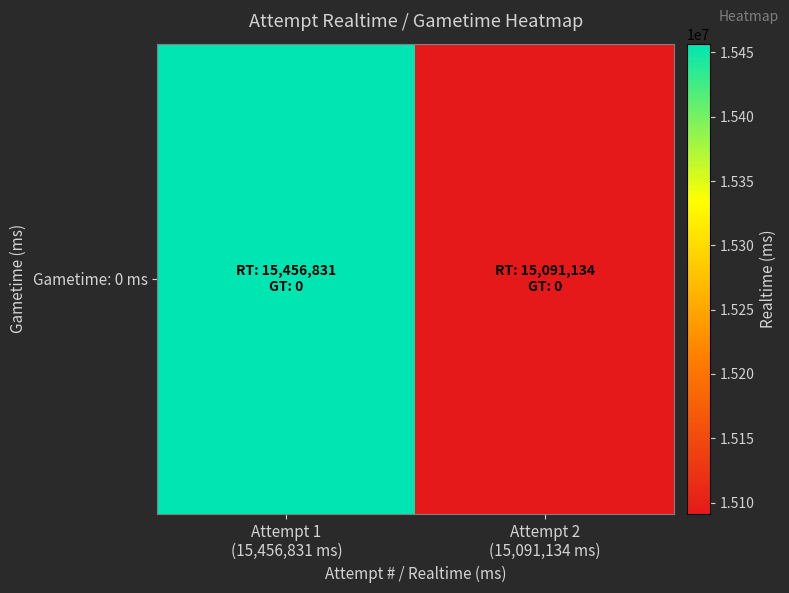

Reading left to right, list all the values displayed in this chart.

Attempt 1
(15,456,831 ms)=15456831	Attempt 2
(15,091,134 ms)=15091134